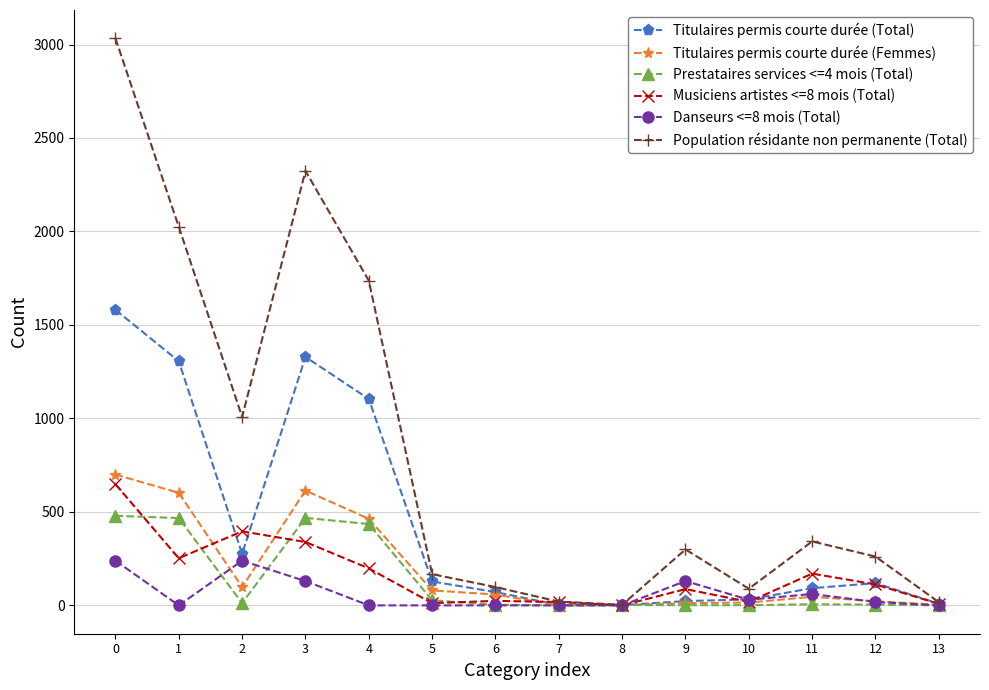

Between which two adjacent categories do Danseurs <=8 mois (Total) and Titulaires permis courte durée (Femmes) first intersect?

1 and 2